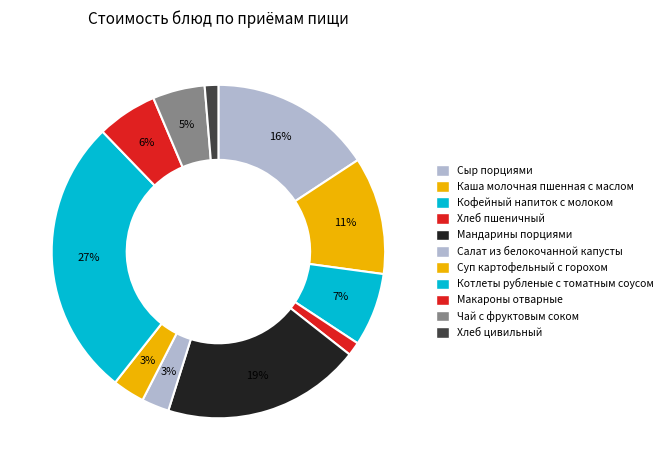

How many segments does this pie chart have?

11